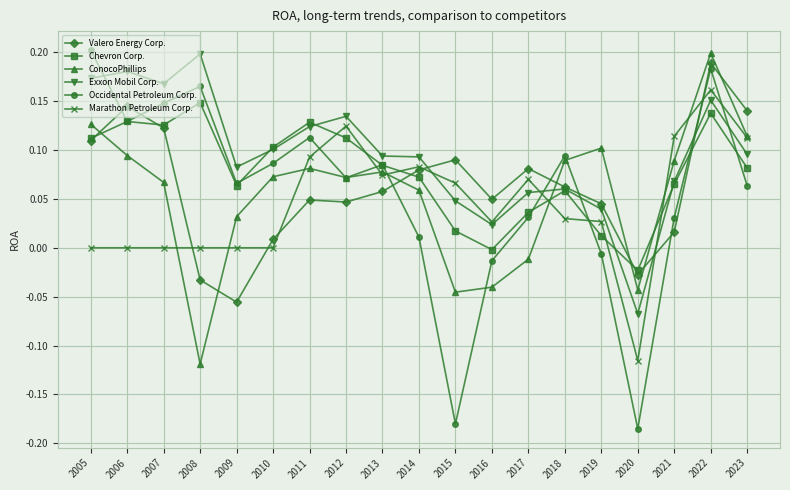

The value of Valero Energy Corp. at 2008 is -0.0. True or false?

True